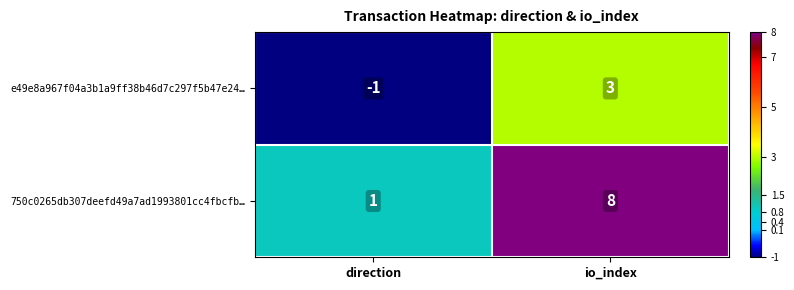

Reading right to left, extract all data points from this chart.

e49e8a967f04a3b1a9ff38b46d7c297f5b47e24…: 3	-1
750c0265db307deefd49a7ad1993801cc4fbcfb…: 8	1